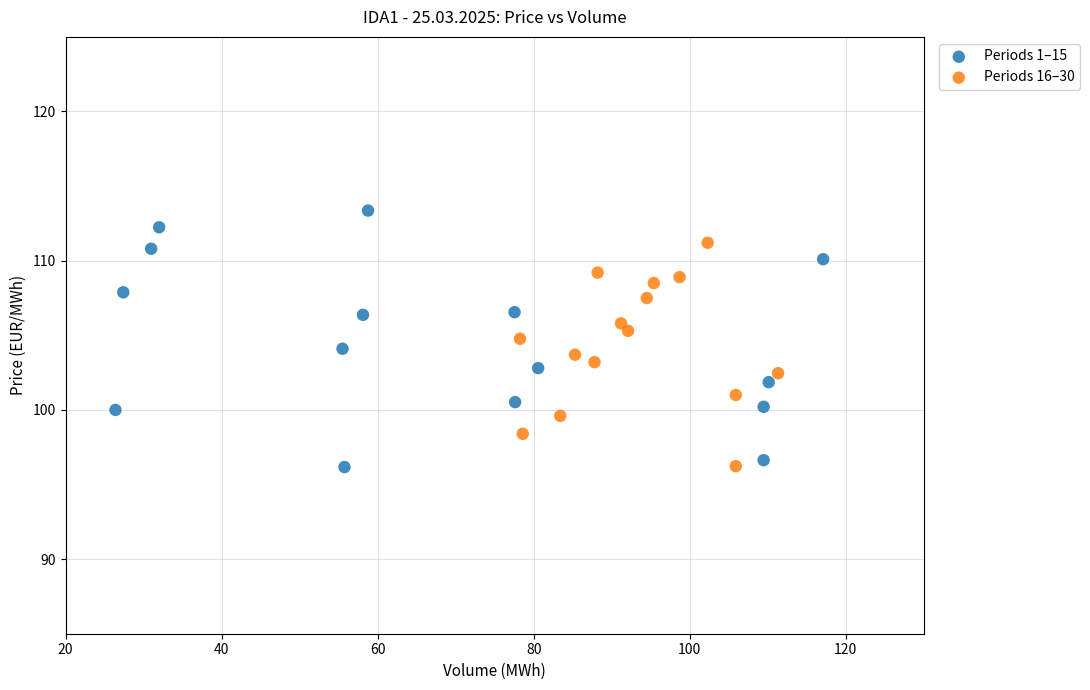

Which series has the largest Y range (max minus min)?

Periods 1–15